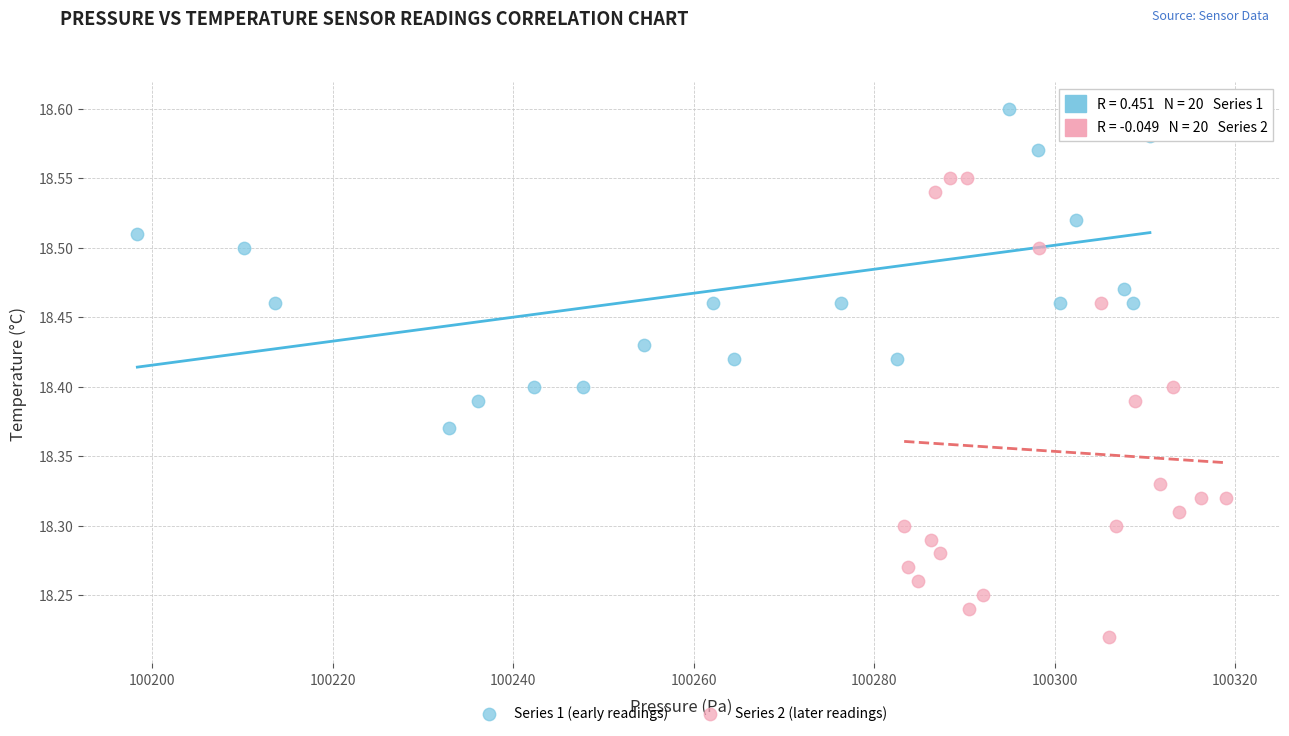

Which series contains the highest Y value?

Series 1 (early readings)